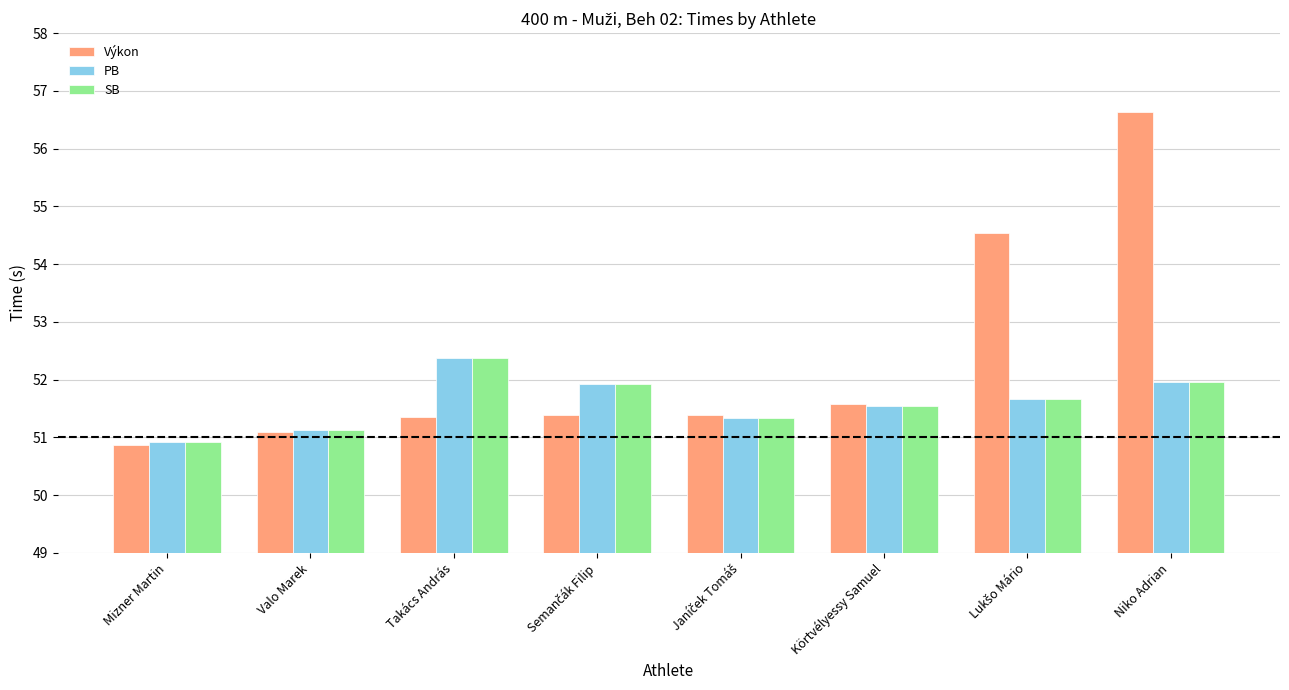

What is the minimum value for Výkon?

50.9